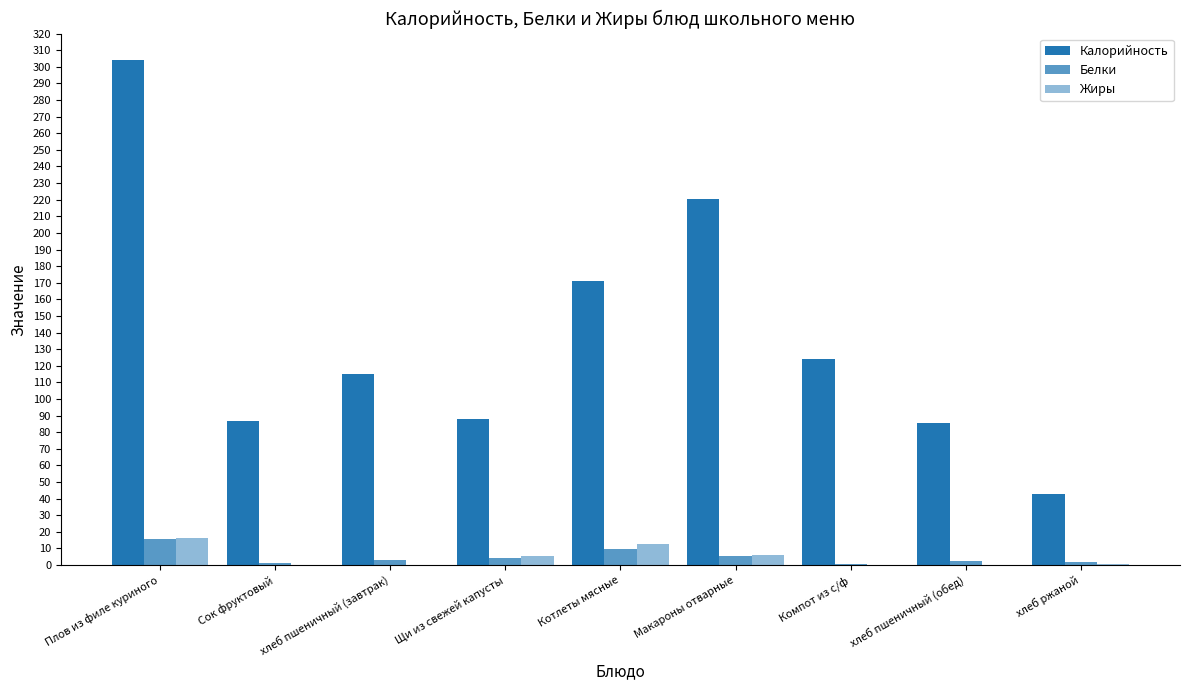

What is the spread (max minus min) of values at Котлеты мясные?

161.3